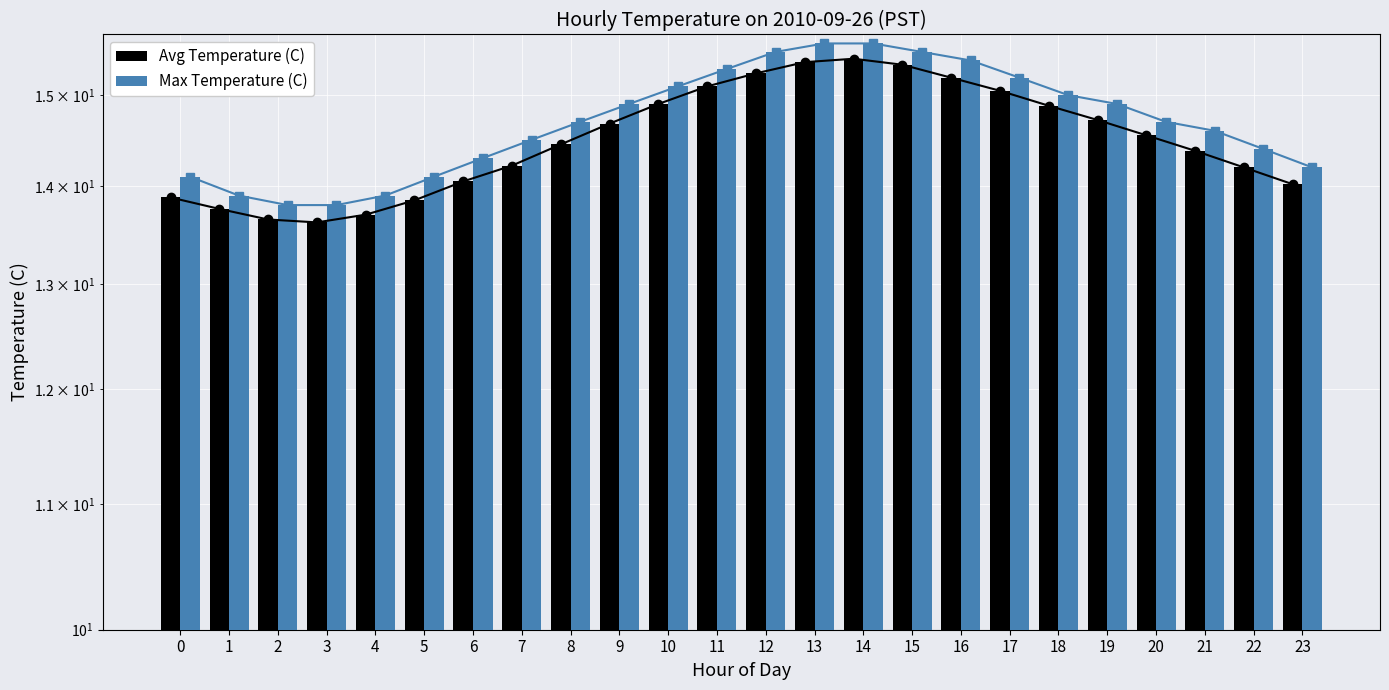

How many data points in Max Temperature (C) are less than 14?

4